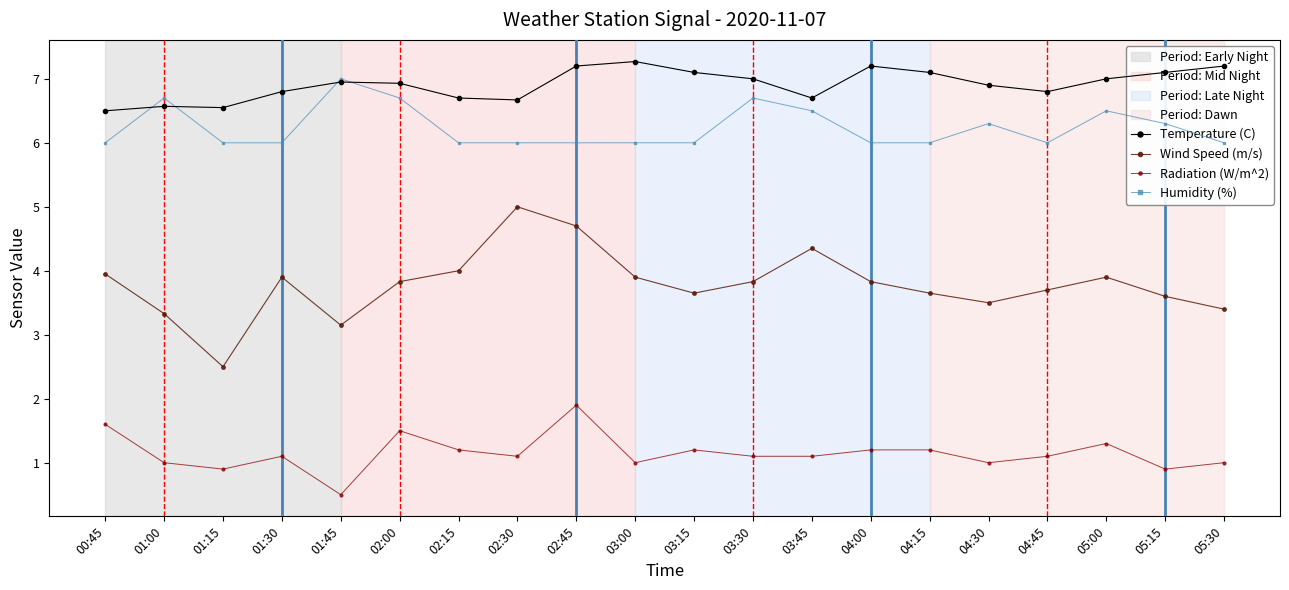

Between 03:30 and 05:30, which series saw the biggest shift?

Humidity (%)